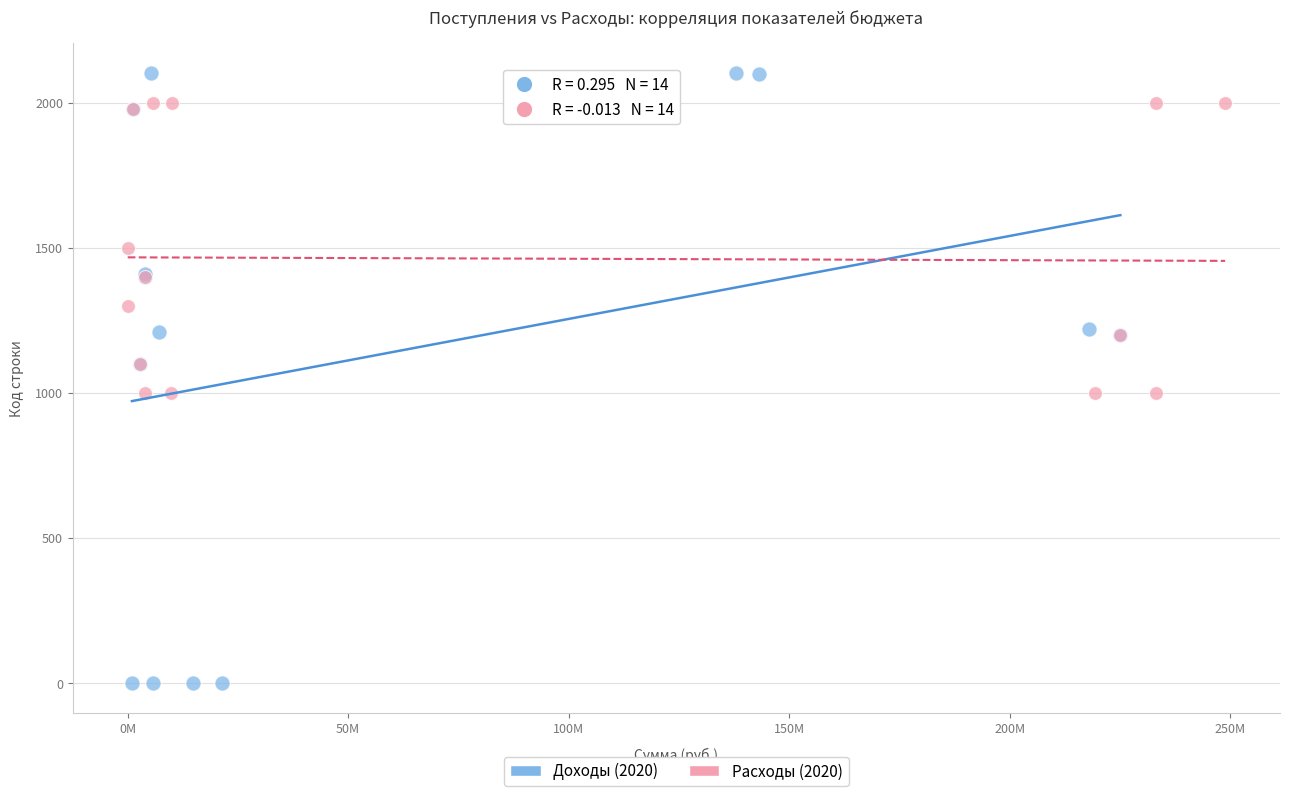

Which series reaches the minimum Y coordinate?

Доходы (2020)